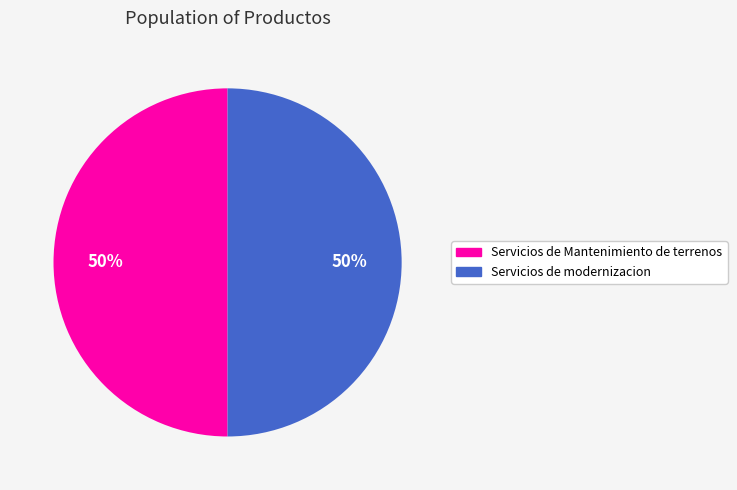

True or false: Servicios de modernizacion accounts for 40% of the total.

False